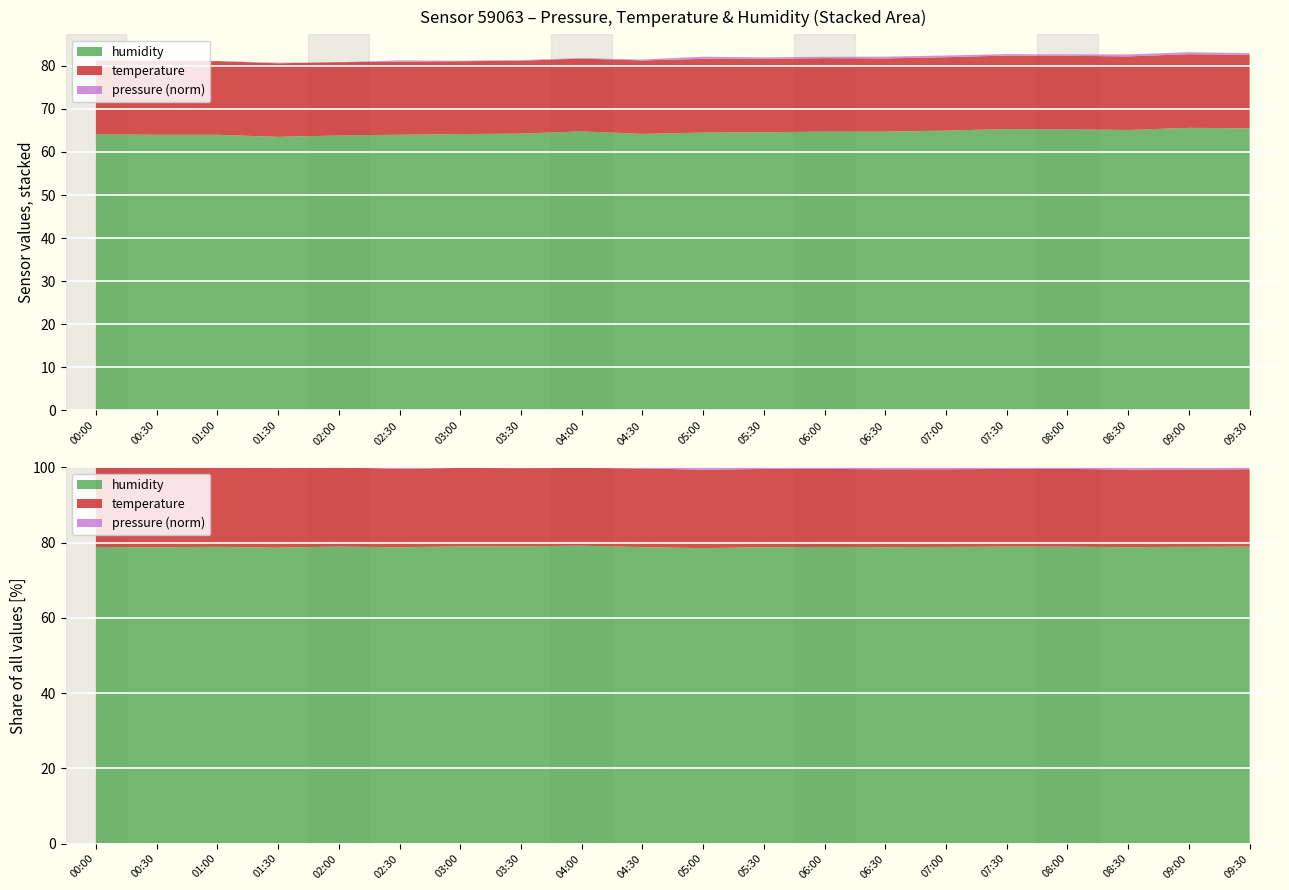

Reading left to right, what are all the values shown in this chart?

pressure: 00:00=99409.7	00:30=99410.4	01:00=99406.3	01:30=99411.8	02:00=99404.8	02:30=99419.1	03:00=99410.2	03:30=99412.7	04:00=99410.4	04:30=99415.7	05:00=99429.8	05:30=99421.9	06:00=99421.1	06:30=99425.1	07:00=99424.7	07:30=99421.6	08:00=99421.6	08:30=99427.6	09:00=99427.5	09:30=99425.2
temperature: 00:00=17.1	00:30=17.1	01:00=17.1	01:30=17.1	02:00=17.0	02:30=17.0	03:00=16.9	03:30=16.9	04:00=16.9	04:30=17.1	05:00=17.1	05:30=17.0	06:00=17.0	06:30=17.0	07:00=17.0	07:30=17.1	08:00=17.1	08:30=17.1	09:00=17.1	09:30=17.1
humidity: 00:00=64.1	00:30=64.0	01:00=64.0	01:30=63.5	02:00=63.8	02:30=64.0	03:00=64.2	03:30=64.3	04:00=64.8	04:30=64.2	05:00=64.5	05:30=64.6	06:00=64.7	06:30=64.7	07:00=65.0	07:30=65.3	08:00=65.3	08:30=65.1	09:00=65.6	09:30=65.5